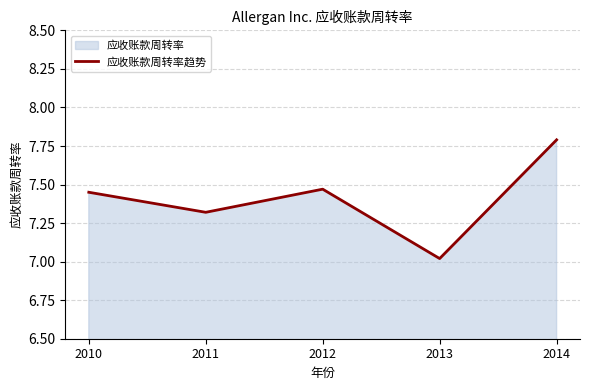

What is the difference between the values at 2013 and 2011?

0.3